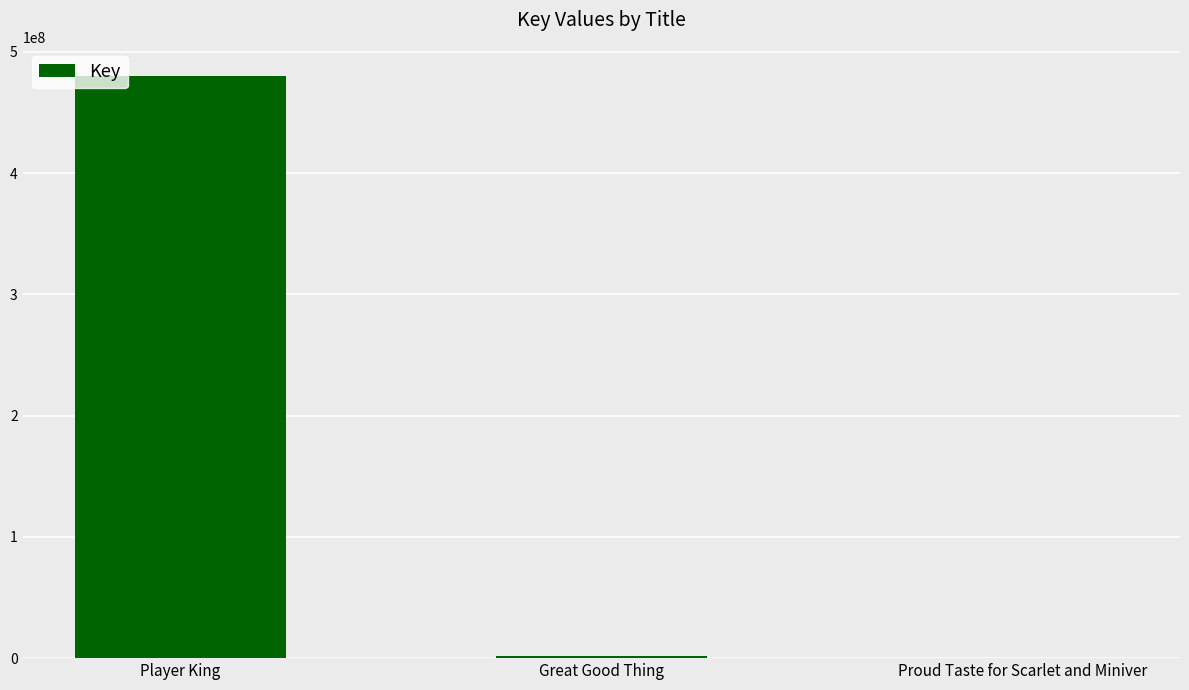

What is the maximum value shown in the chart?

480243304